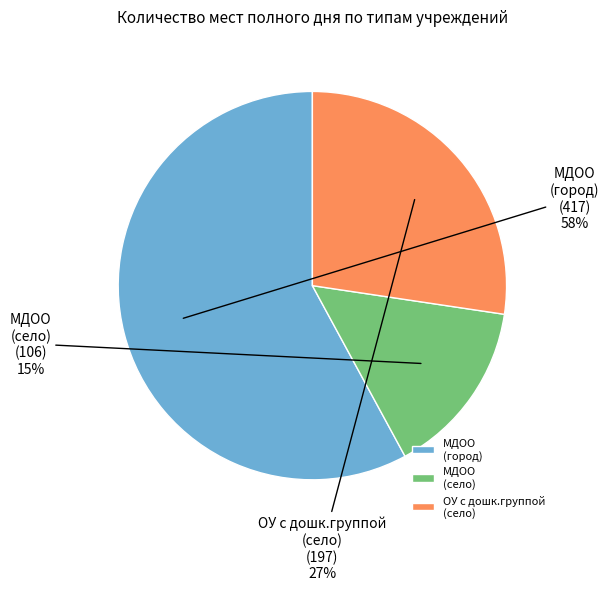

What is the largest slice in the pie chart?

МДОО (город)